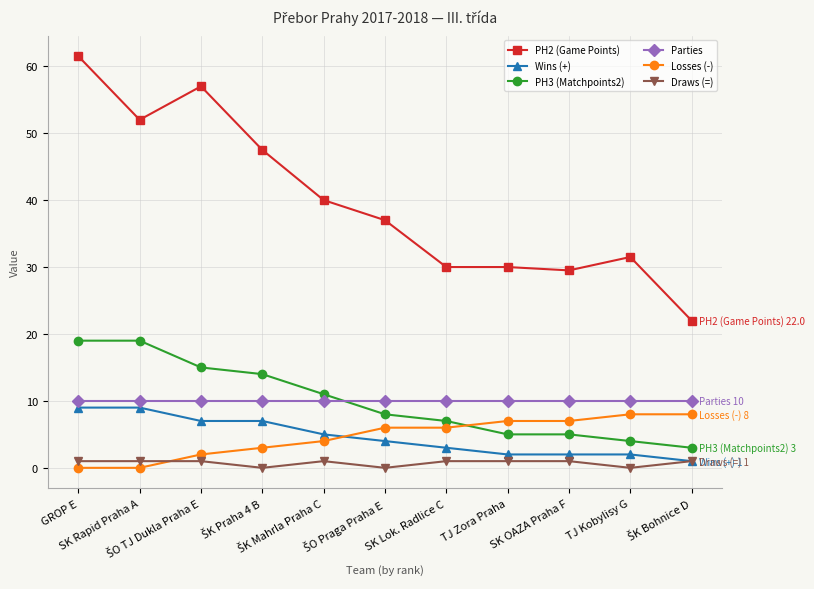

How many distinct data groups are displayed?

6